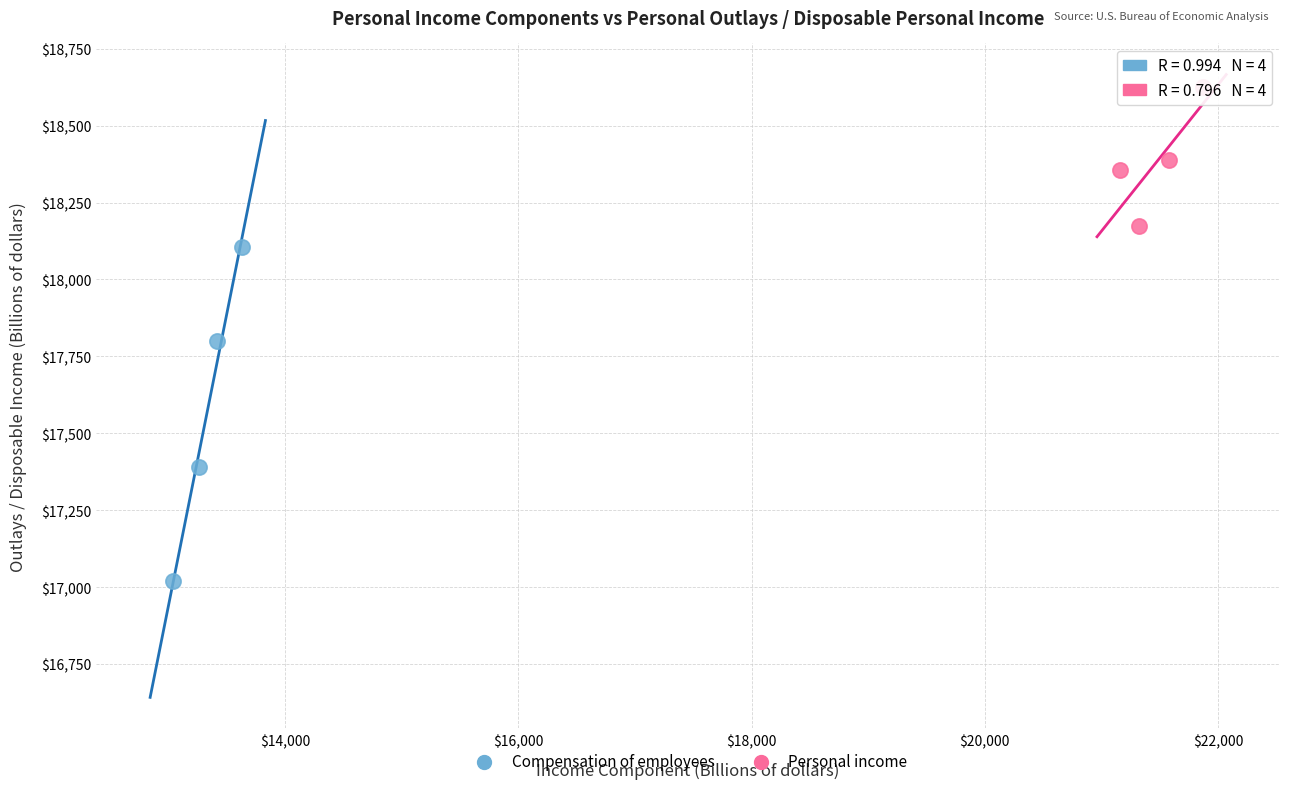

Which series has the largest Y range (max minus min)?

Compensation of employees